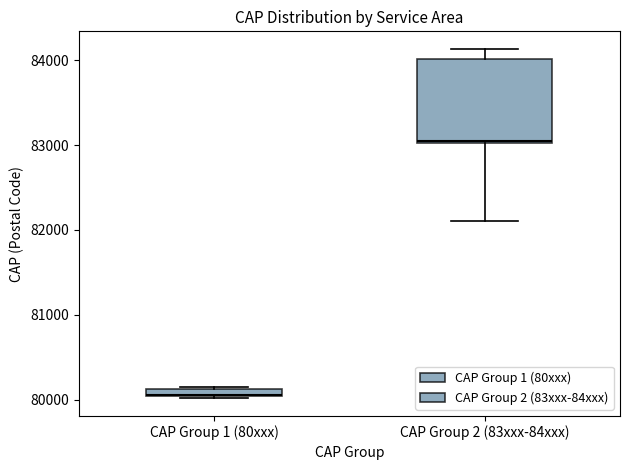

Where is the upper edge of the box for CAP Group 1 (80xxx) on the y-axis? The values are not printed on the chart, so give them approximately, as read against the axis.

80100